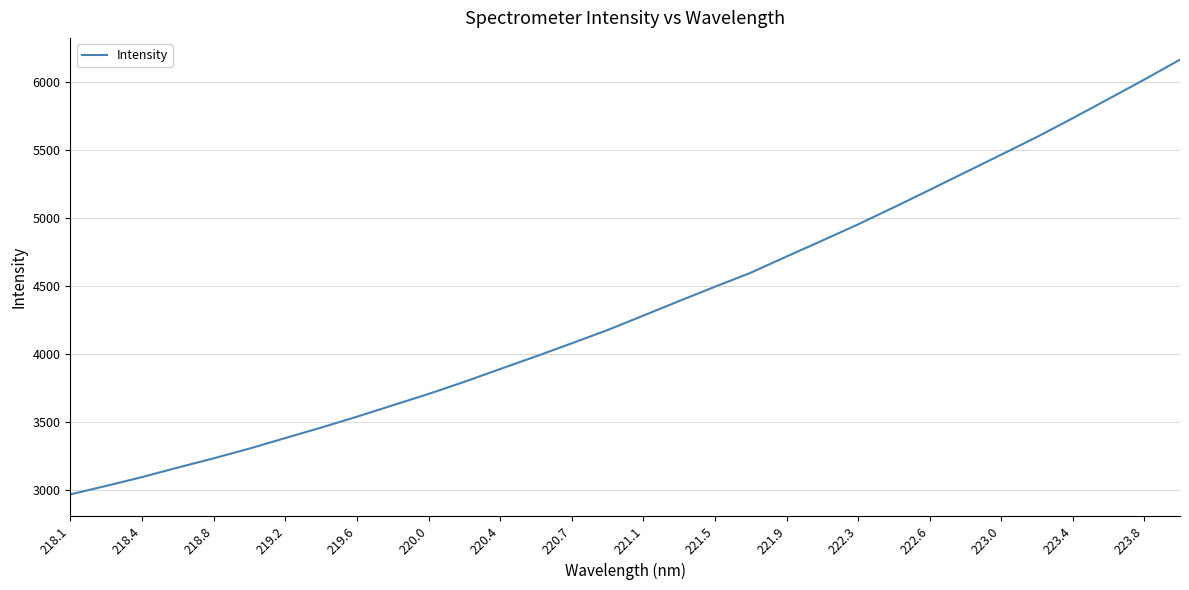

What is the maximum value shown in the chart?

6162.0